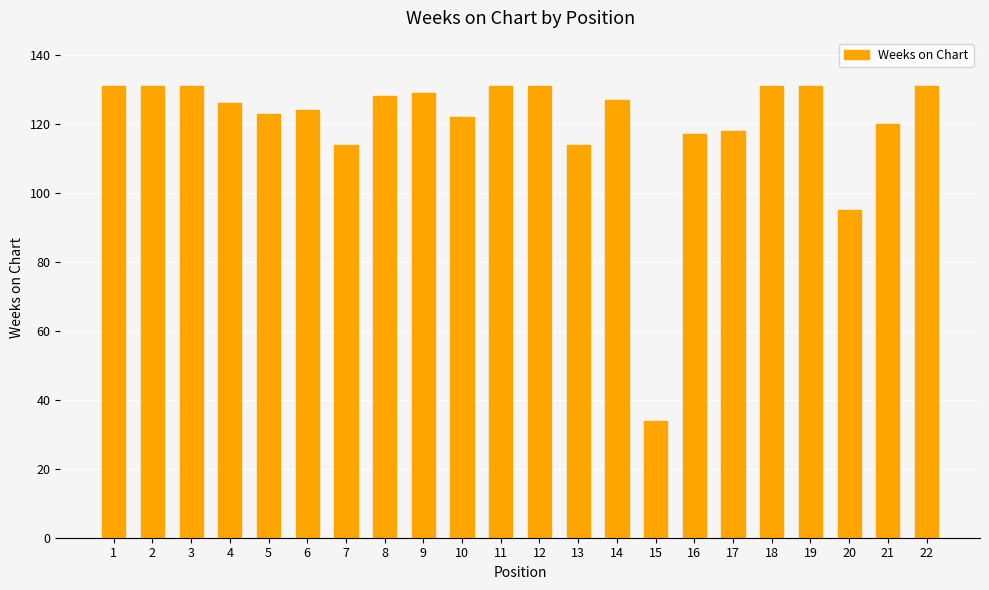

How many data points does each series have?

22